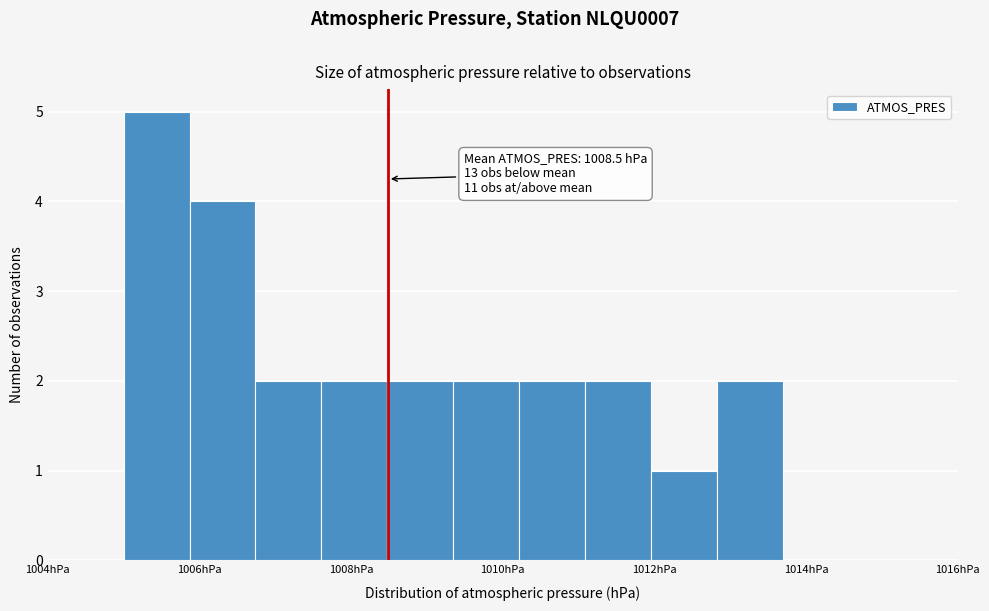

Which range on the x-axis has the tallest bar?

1005.0 to 1005.8